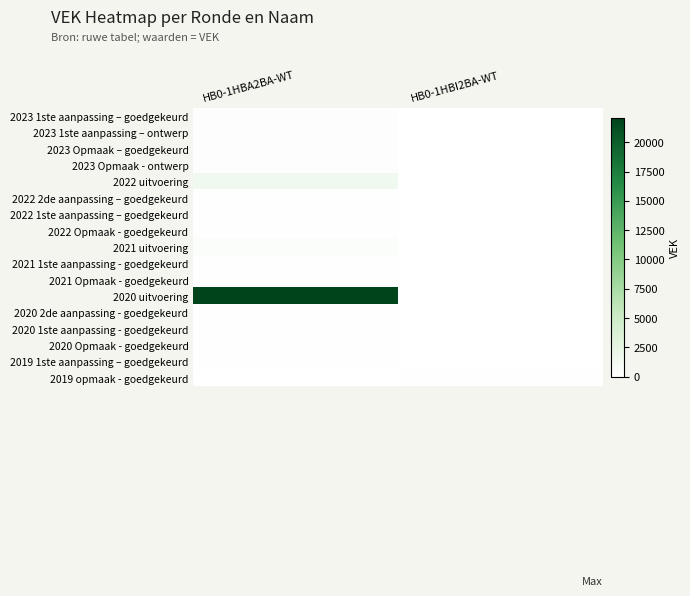

What is the difference between the highest and lowest values at HB0-1HBI2BA-WT?

190